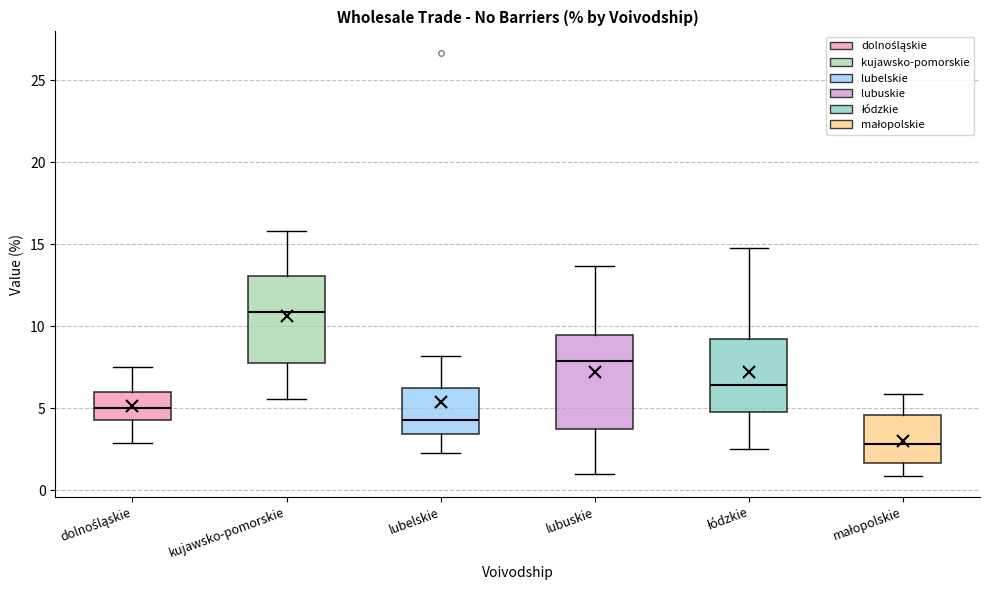

Reading left to right, read every box against the y-axis: the position of its median line, the range the box covers, and the ends of its whiskers. The values are not printed on the chart, so give them approximately, as read against the axis.

dolnośląskie: median 5.0, box 4.5 to 6.0, whiskers 3.0 to 7.5
kujawsko-pomorskie: median 11.0, box 8.0 to 13.0, whiskers 5.5 to 16.0
lubelskie: median 4.5, box 3.5 to 6.5, whiskers 2.5 to 8.0
lubuskie: median 8.0, box 4.0 to 9.5, whiskers 1.0 to 13.5
łódzkie: median 6.5, box 5.0 to 9.5, whiskers 2.5 to 15.0
małopolskie: median 3.0, box 1.5 to 4.5, whiskers 1.0 to 6.0